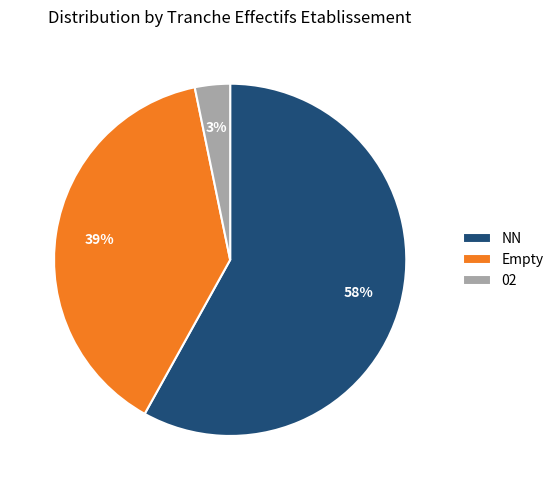

Is the sum of Empty and NN greater than half?

Yes